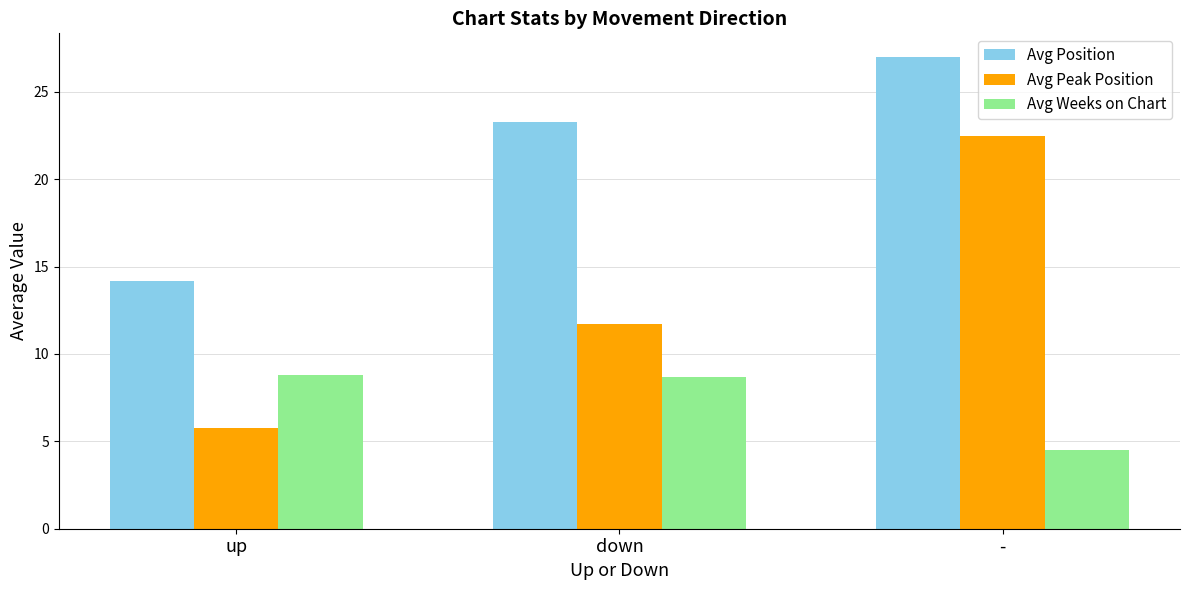

How many bars are there in total?

9